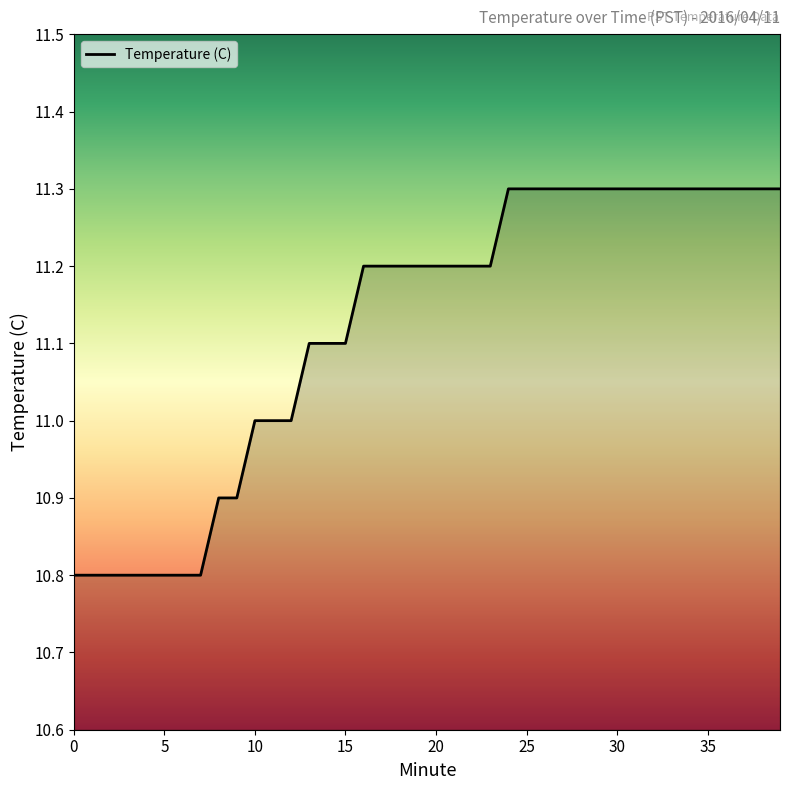

What is the minimum value shown in the chart?

10.8